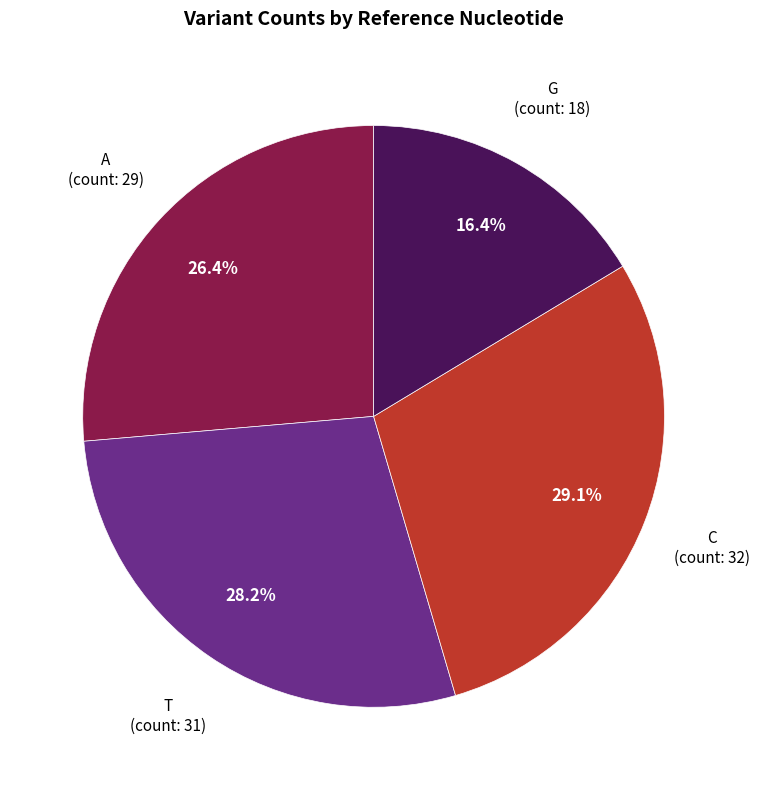

Is it true that G is 16% of the pie?

True